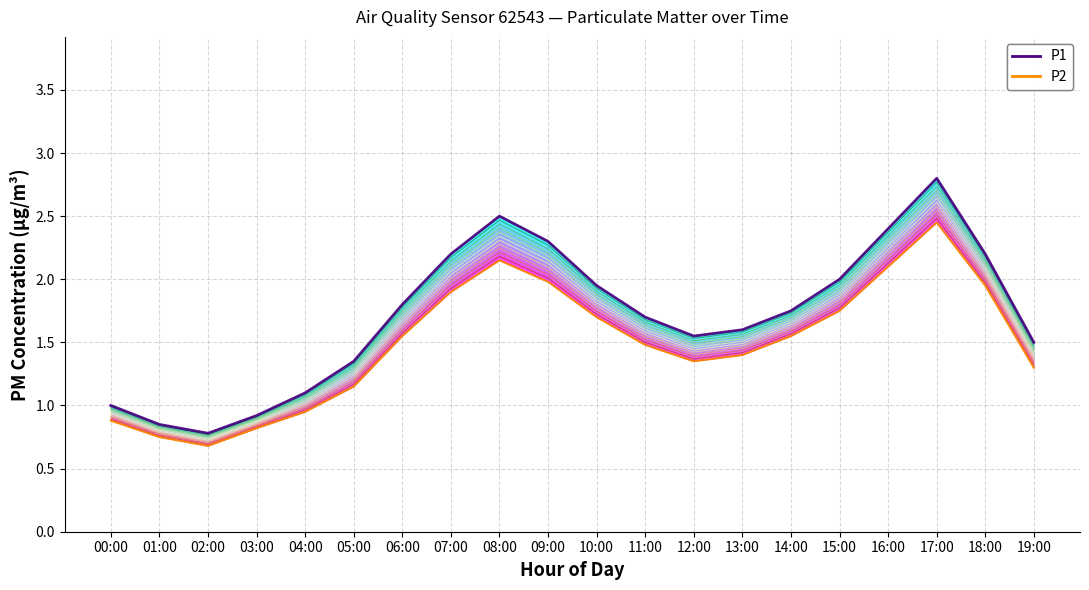

True or false: layer_0 has more than 1 points higher than both neighbors.

True